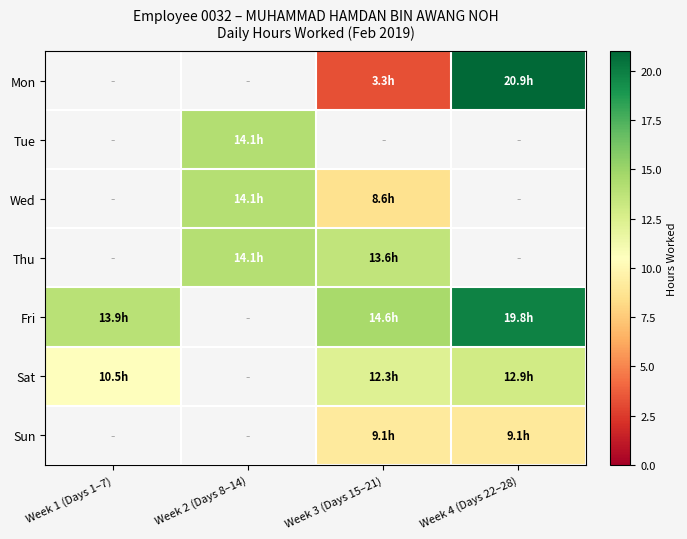

At Week 4 (Days 22–28), list the series in order from smallest to largest.

Sun, Sat, Mon, Tue, Wed, Thu, Fri